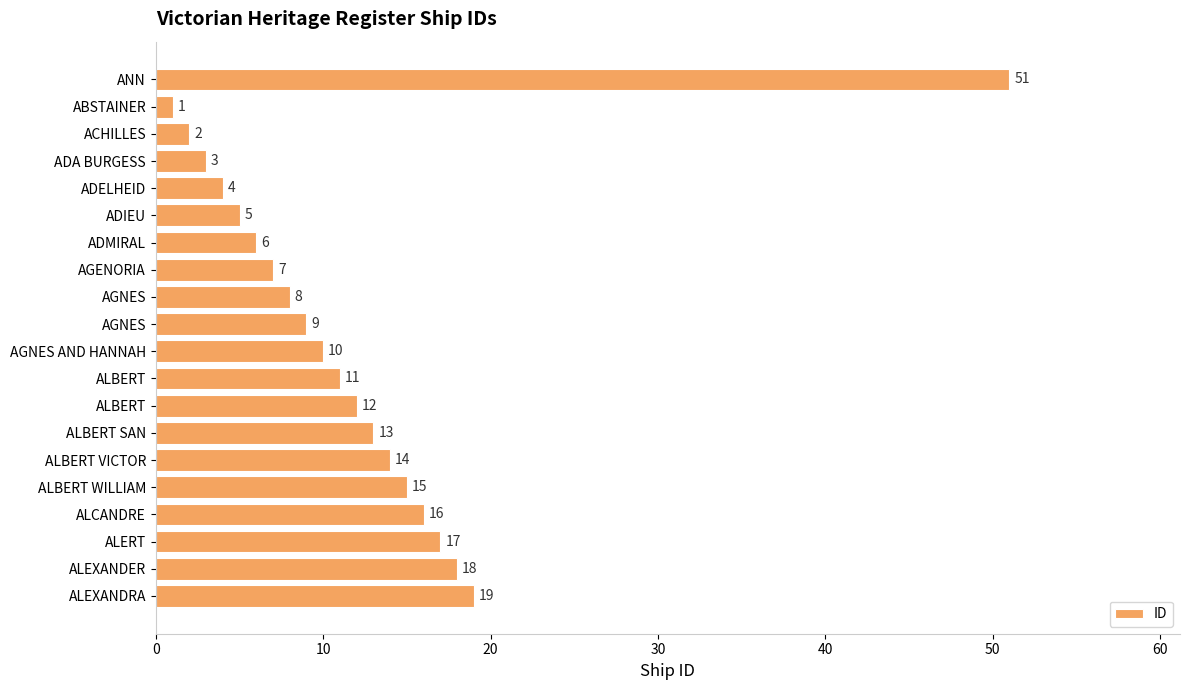

Count the number of data series in this chart.

1